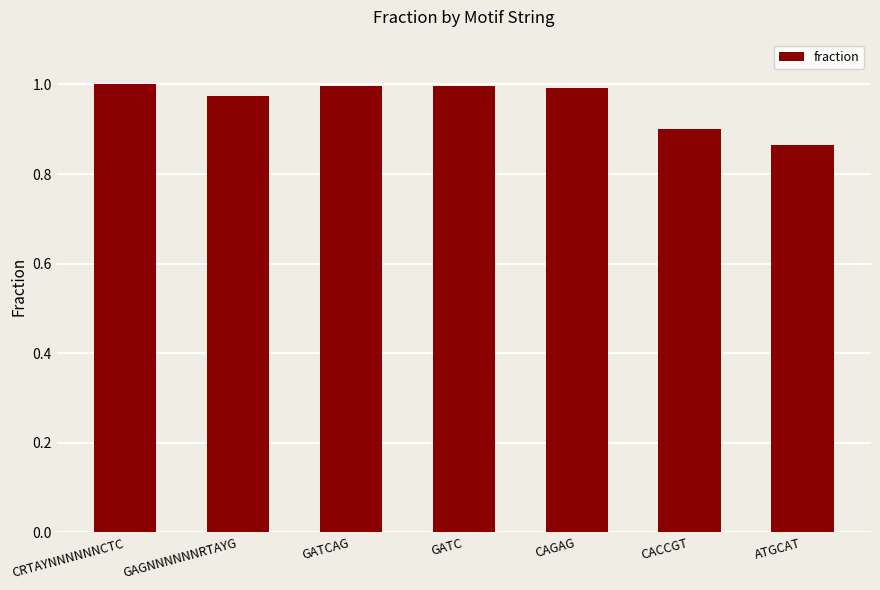

The chart shows a value of 1.0 at GATCAG. True or false?

True